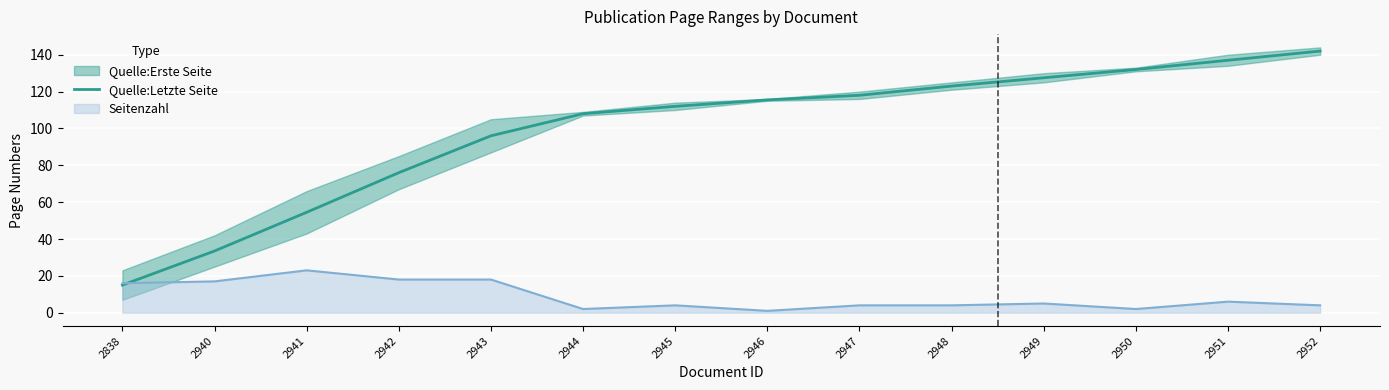

Rank the categories by value from lowest to highest.

2838, 2940, 2941, 2942, 2943, 2944, 2945, 2946, 2947, 2948, 2949, 2950, 2951, 2952